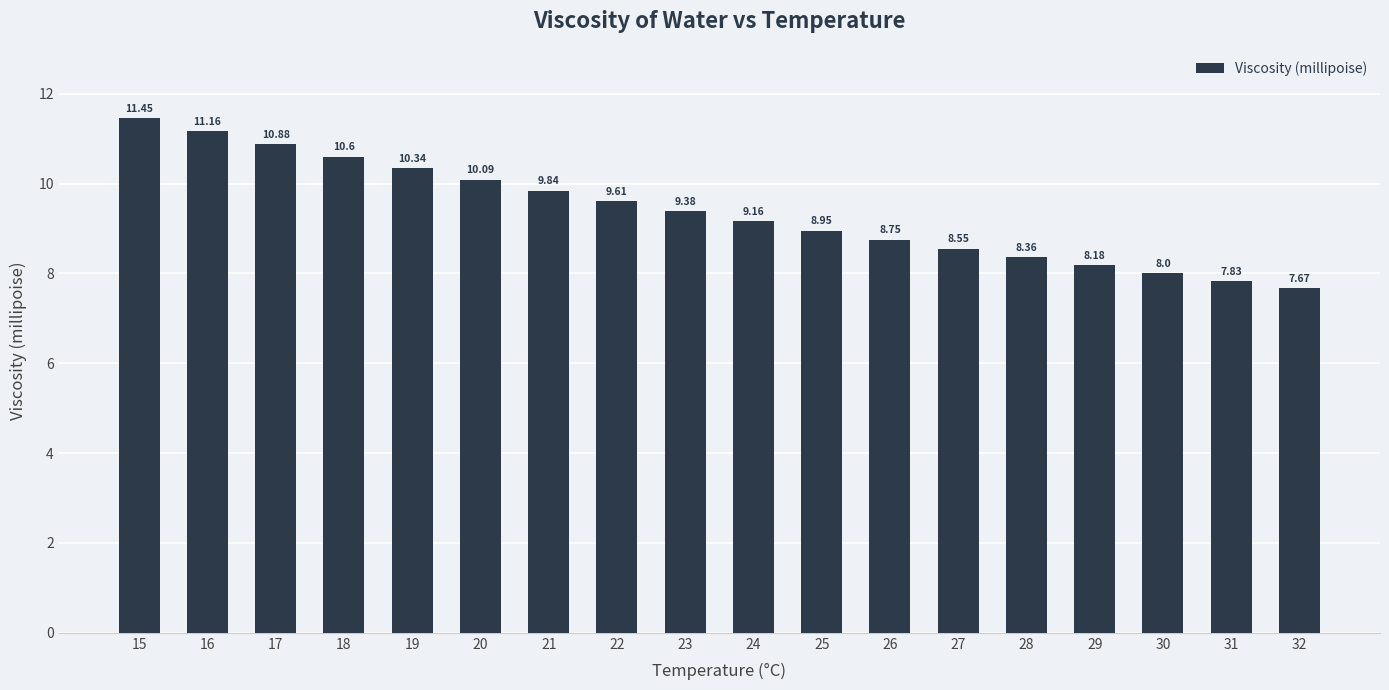

Does the chart contain any negative values?

No